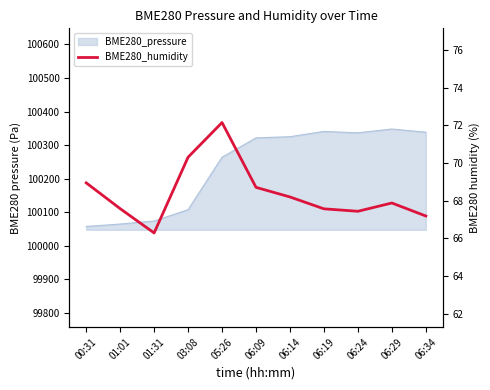

Does the chart display data point markers on the line(s)?

No